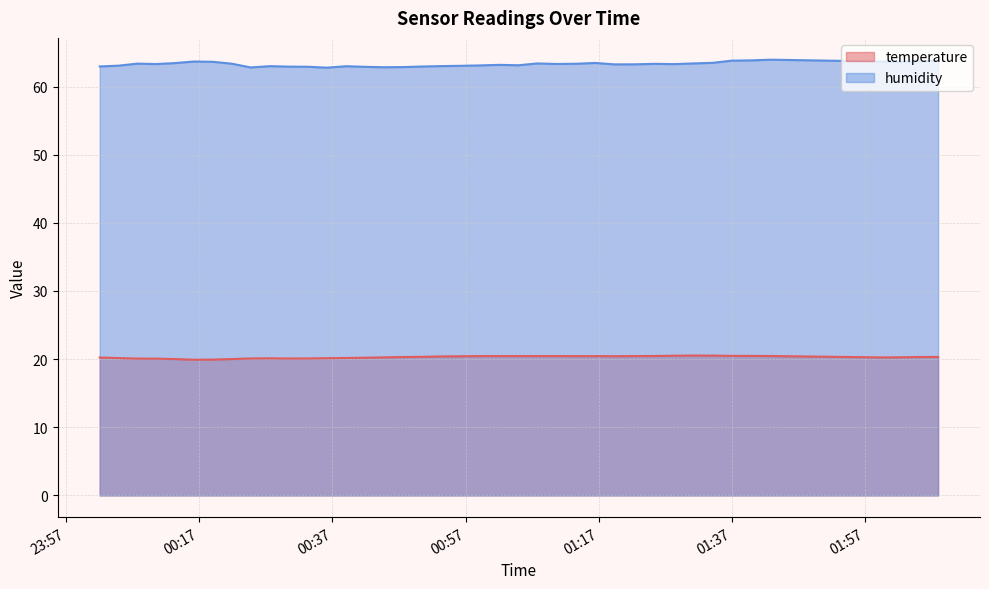

Which series has the largest total across all categories?

humidity